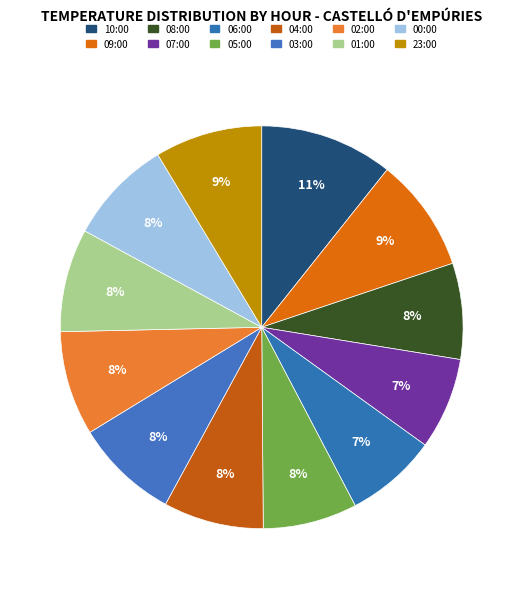

Is it true that 09:00 is 9% of the pie?

True